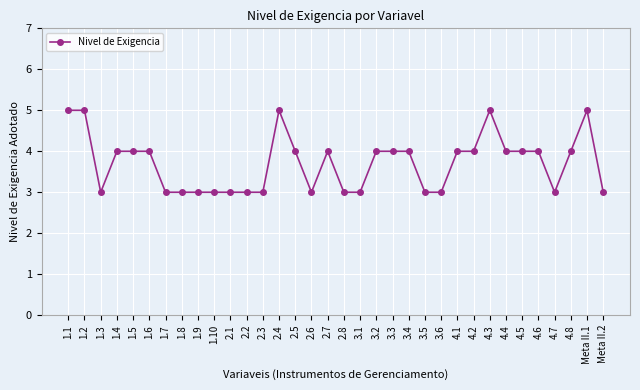

What is the label of the 34th point from the left?

Meta II.2